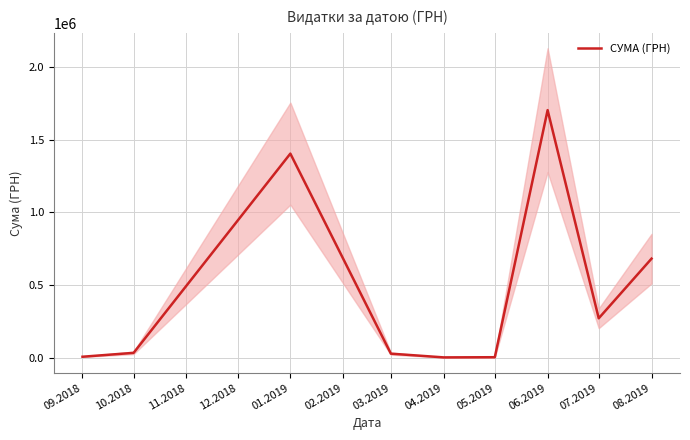

The value of СУМА (ГРН) at 06.2019 is 2302545.7. True or false?

False